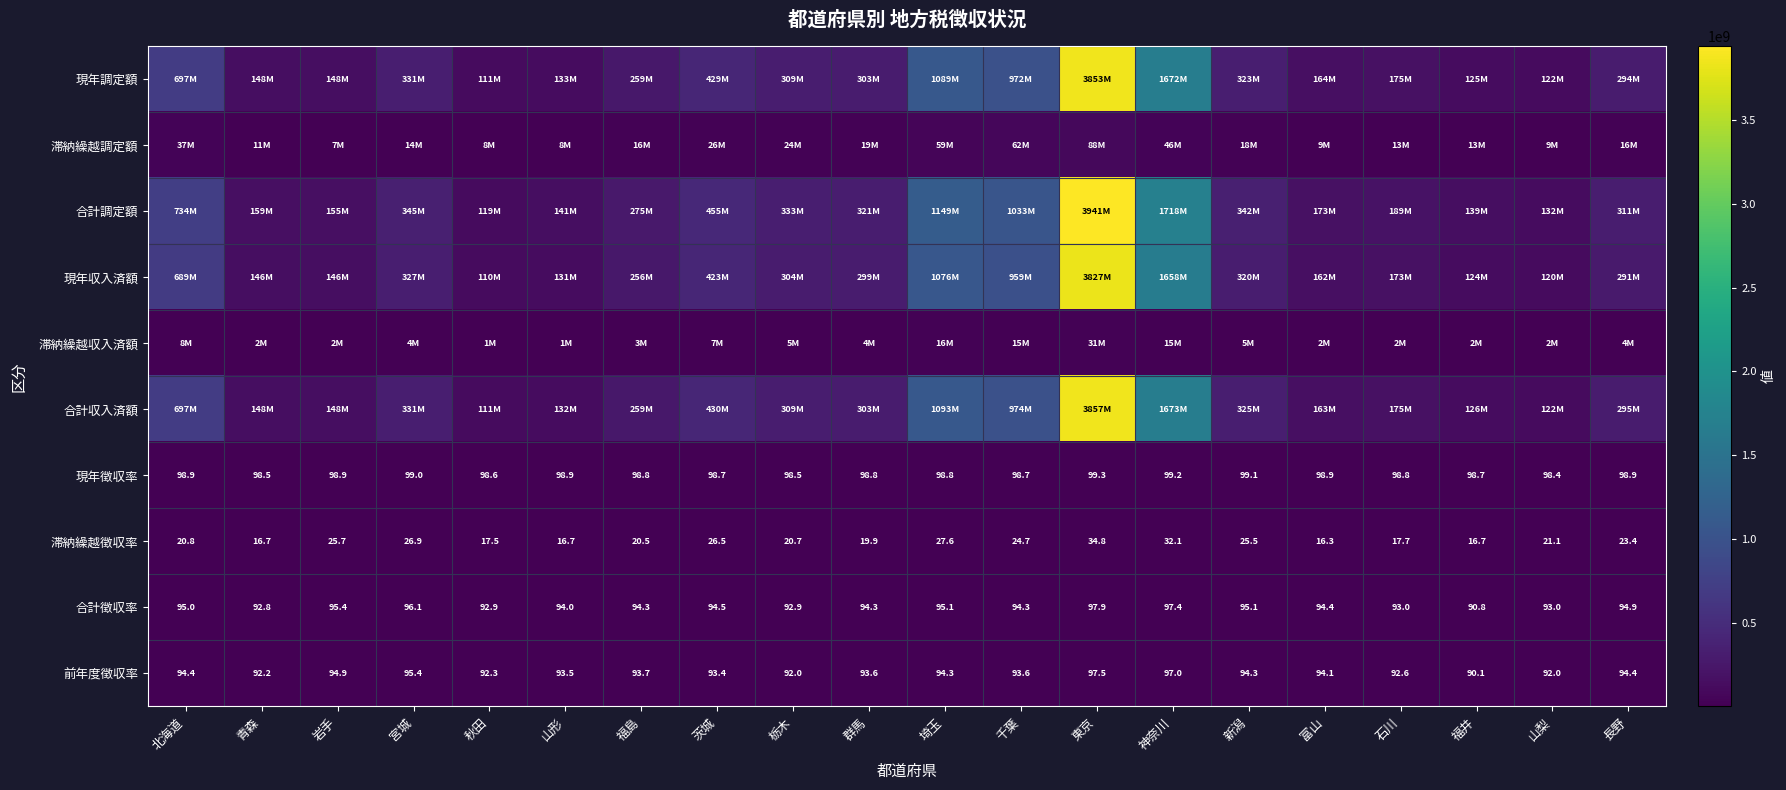

Where does the 滞納繰越徴収率 series first go above 21?

岩手